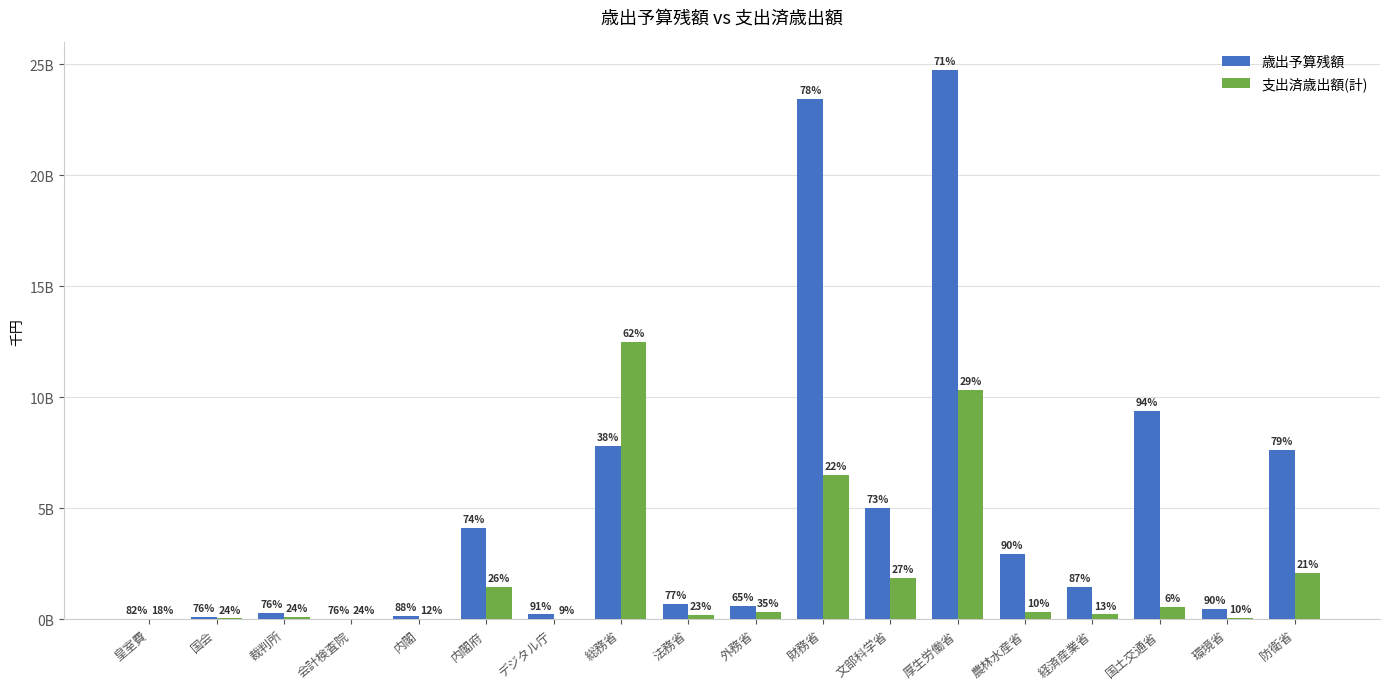

Does the chart contain stacked bars?

No